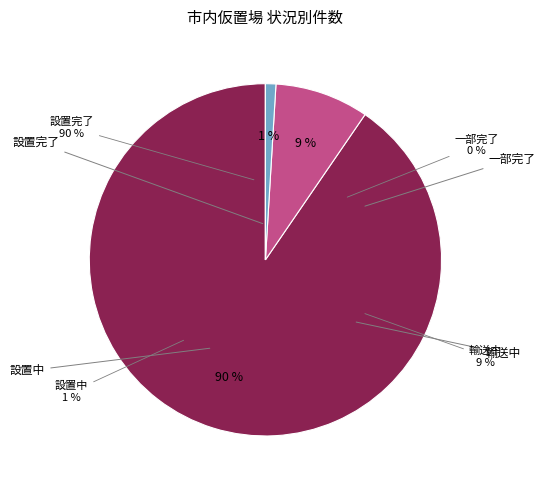

Is 設置中 the majority of the pie?

No